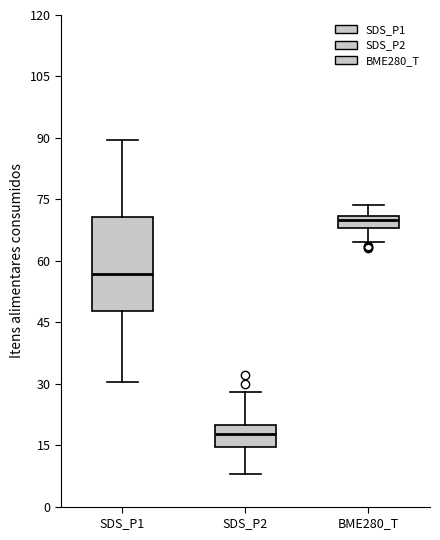

Where is the upper edge of the box for BME280_T on the y-axis? The values are not printed on the chart, so give them approximately, as read against the axis.

72